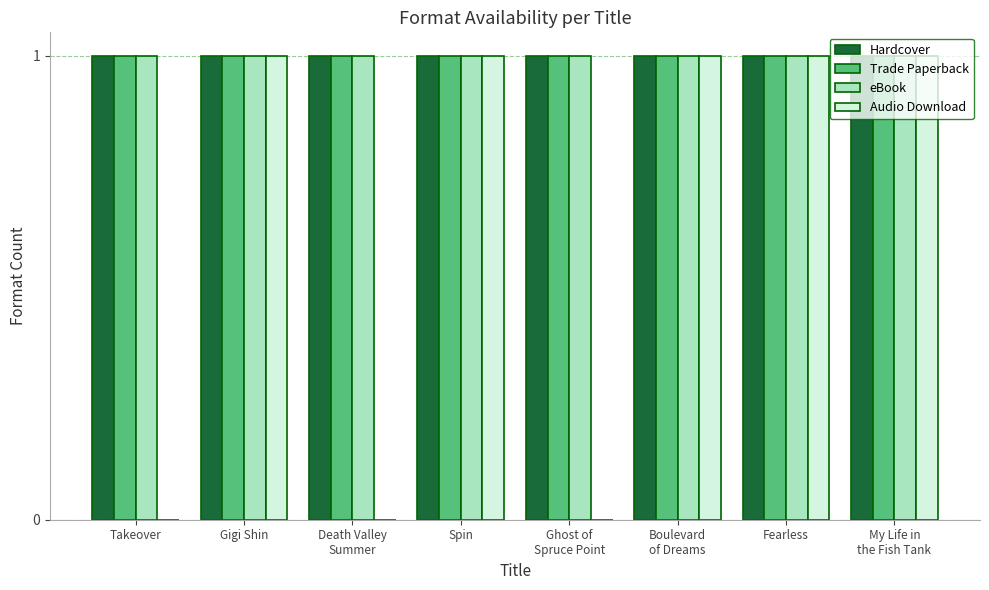

The Audio Download series shows 1 at Fearless. True or false?

True